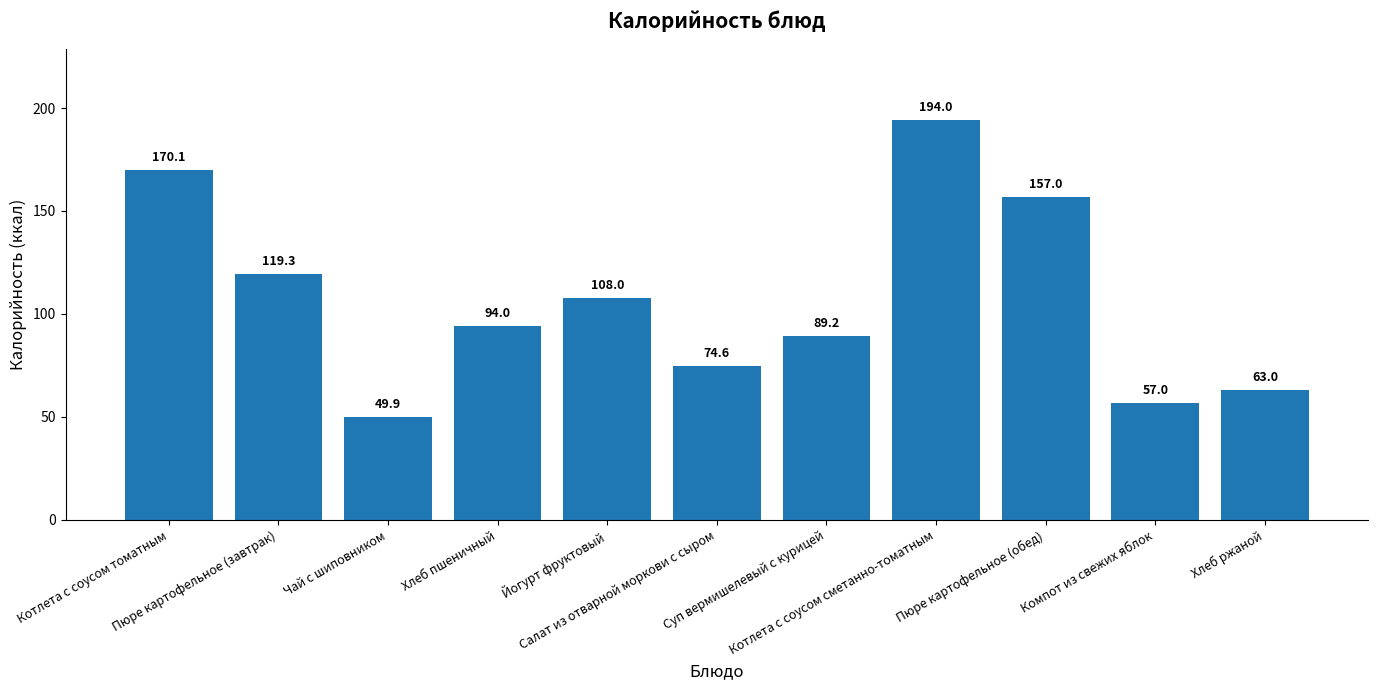

Rank the categories by value from highest to lowest.

Котлета с соусом сметанно-томатным, Котлета с соусом томатным, Пюре картофельное (обед), Пюре картофельное (завтрак), Йогурт фруктовый, Хлеб пшеничный, Суп вермишелевый с курицей, Салат из отварной моркови с сыром, Хлеб ржаной, Компот из свежих яблок, Чай с шиповником